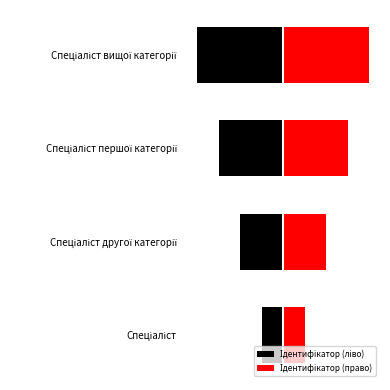

At how many categories does at least one series exceed 1?

3